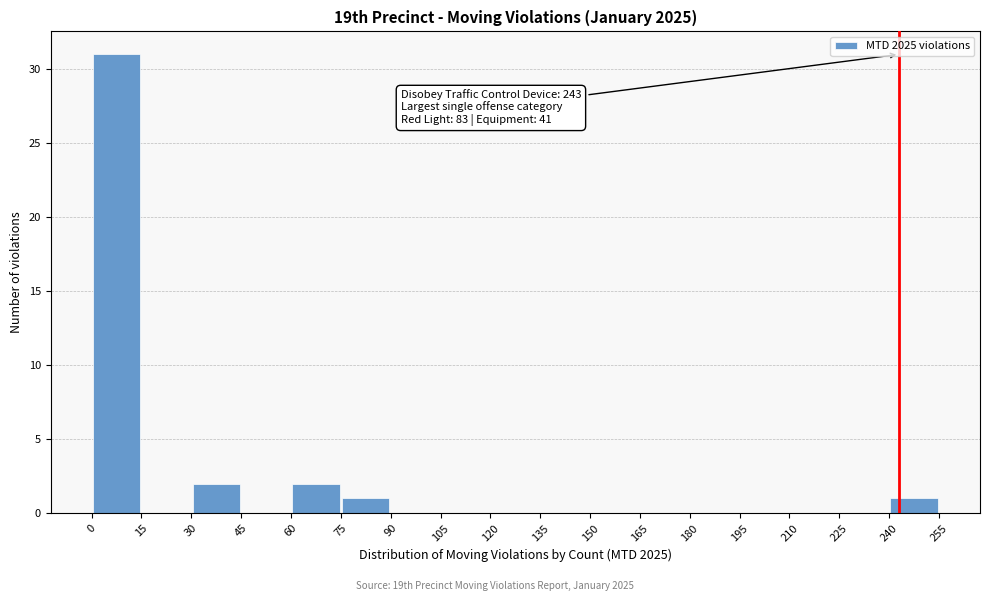

Over which range of the x-axis is the bar tallest?

0 to 15